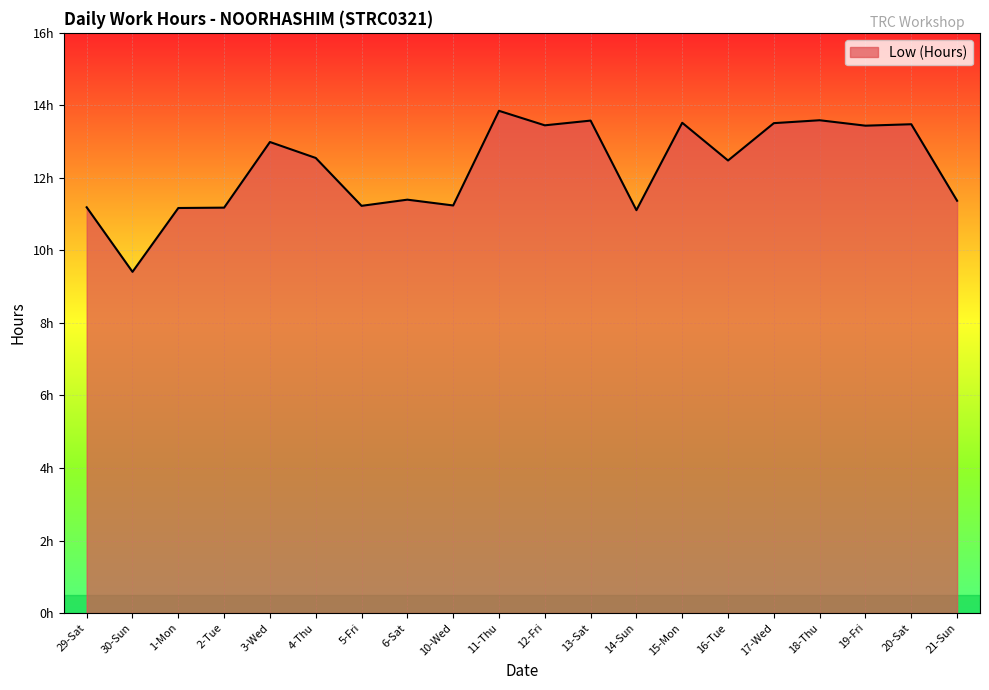

Which label corresponds to the smallest value in the chart?

30-Sun